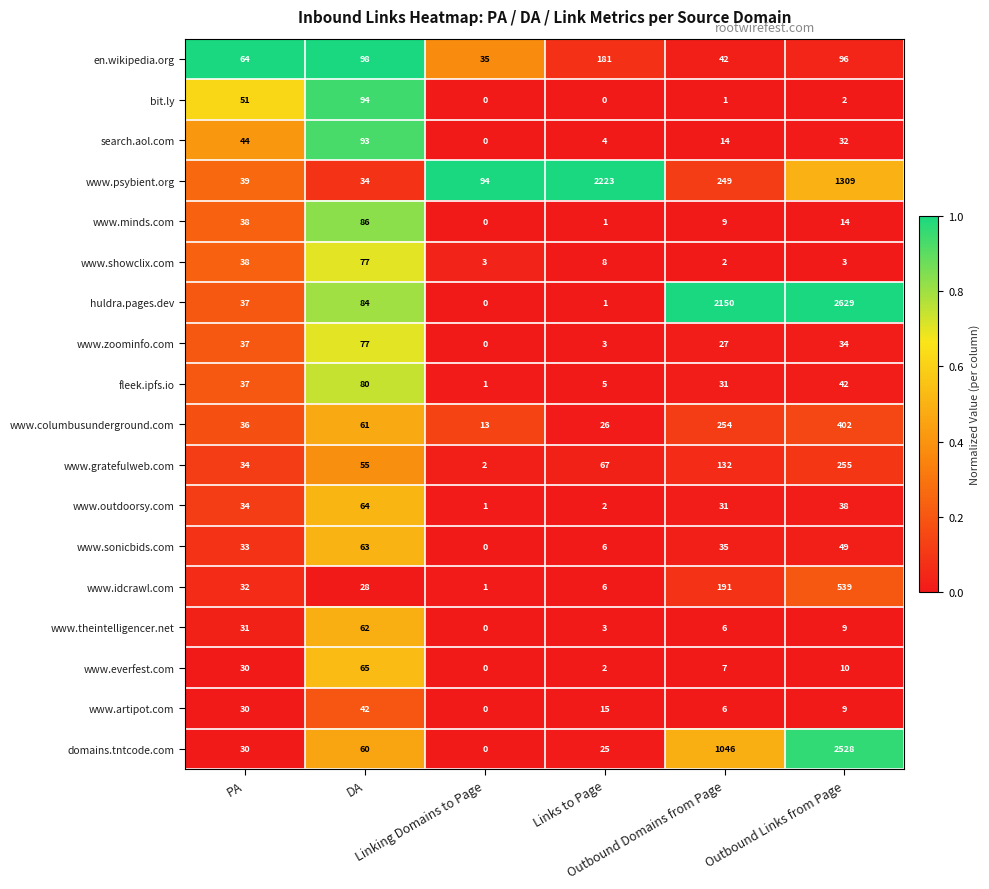

What is the maximum value for www.sonicbids.com?

63